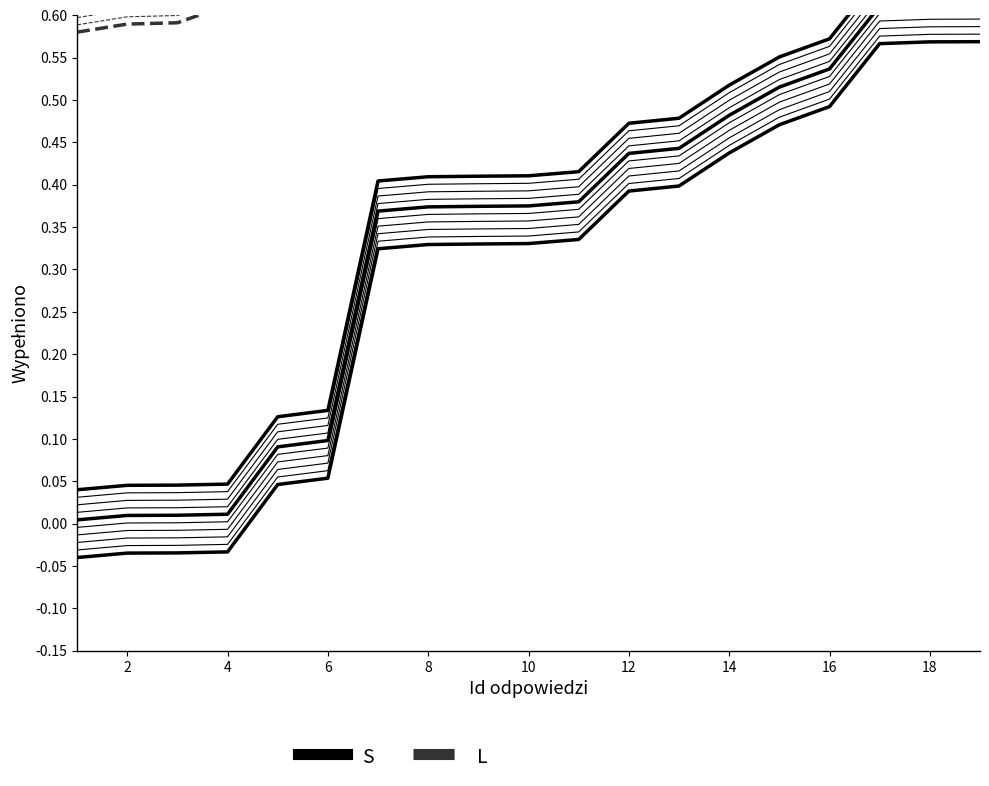

True or false: S and L intersect in this chart.

False